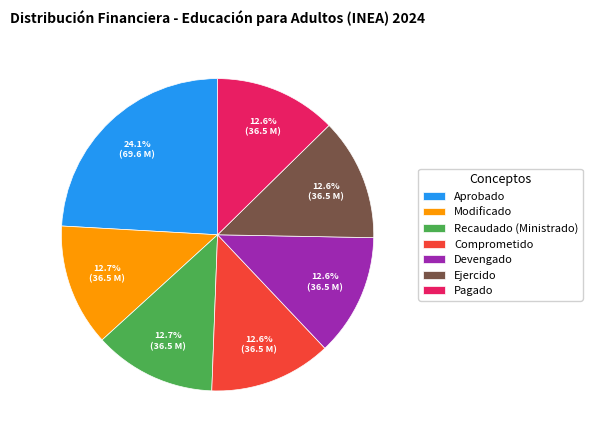

What is the largest slice in the pie chart?

Aprobado